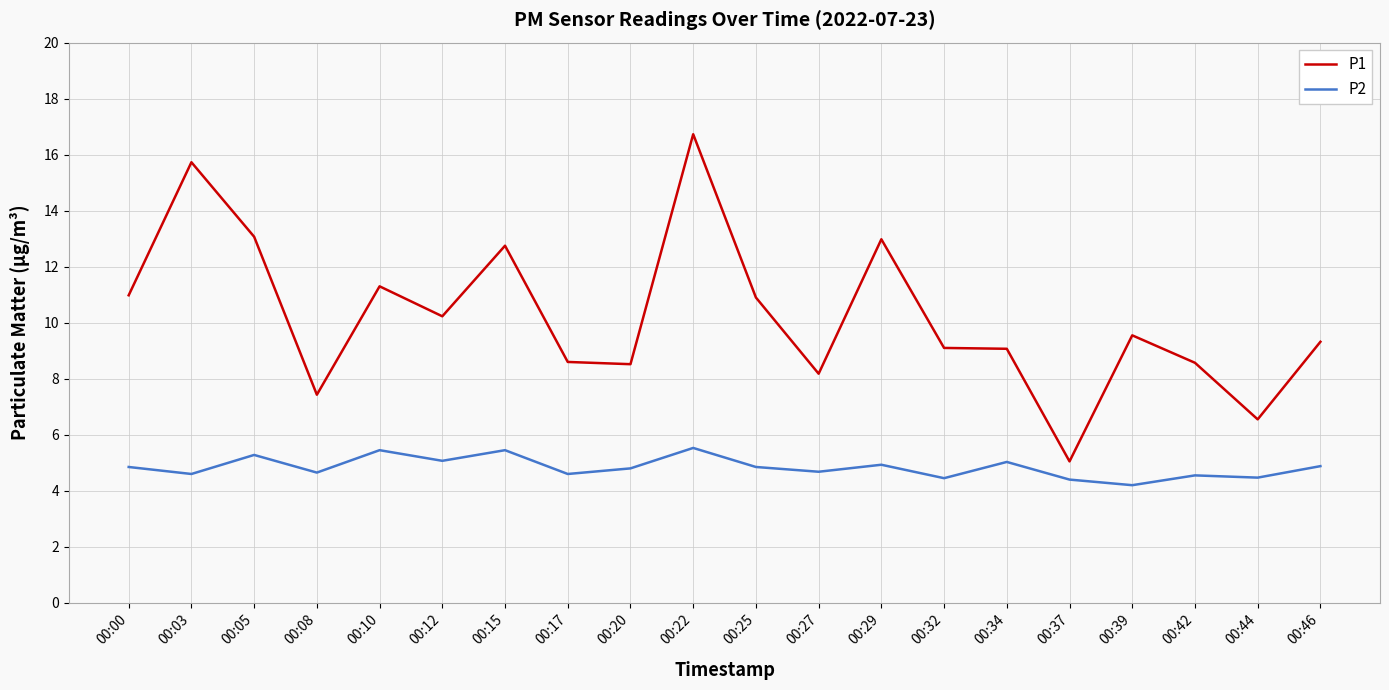

Is it true that P1 equals 15.6 at 00:12?

False